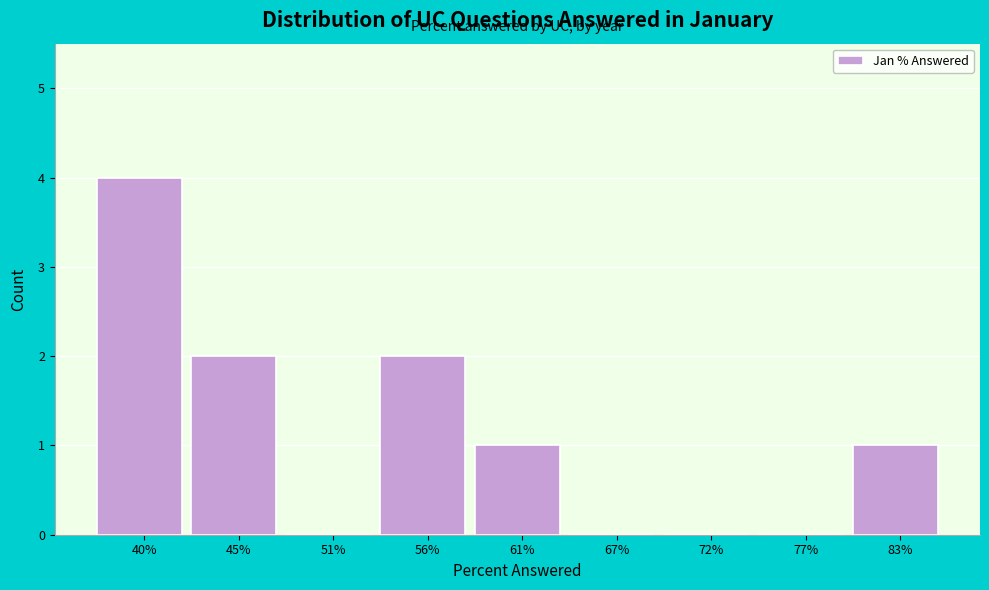

Reading left to right, what are all the values shown in this chart?

40%=4	45%=2	51%=0	56%=2	61%=1	67%=0	72%=0	77%=0	83%=1